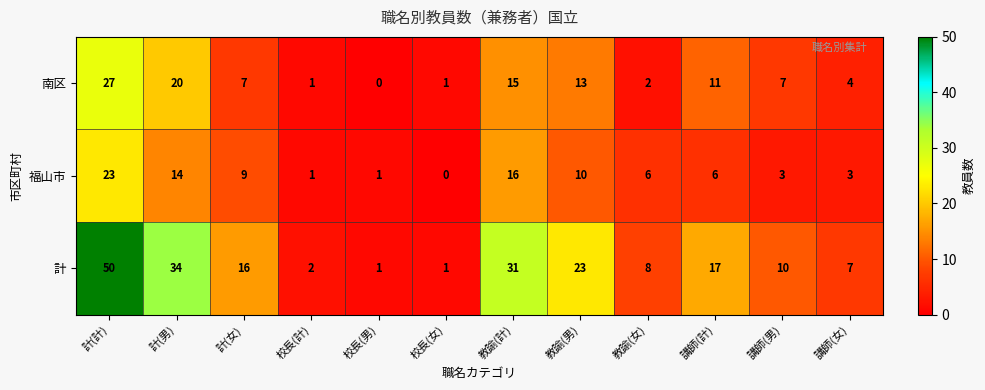

The 南区 series shows -18 at 校長(男). True or false?

False